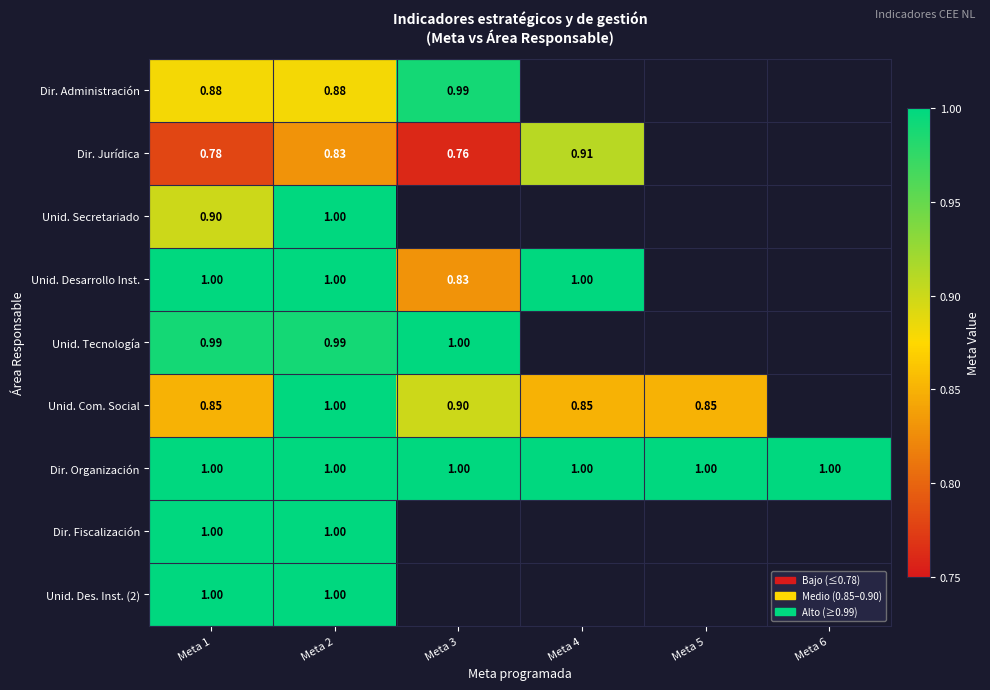

What is the difference between the highest and lowest values at Meta 1?

0.2